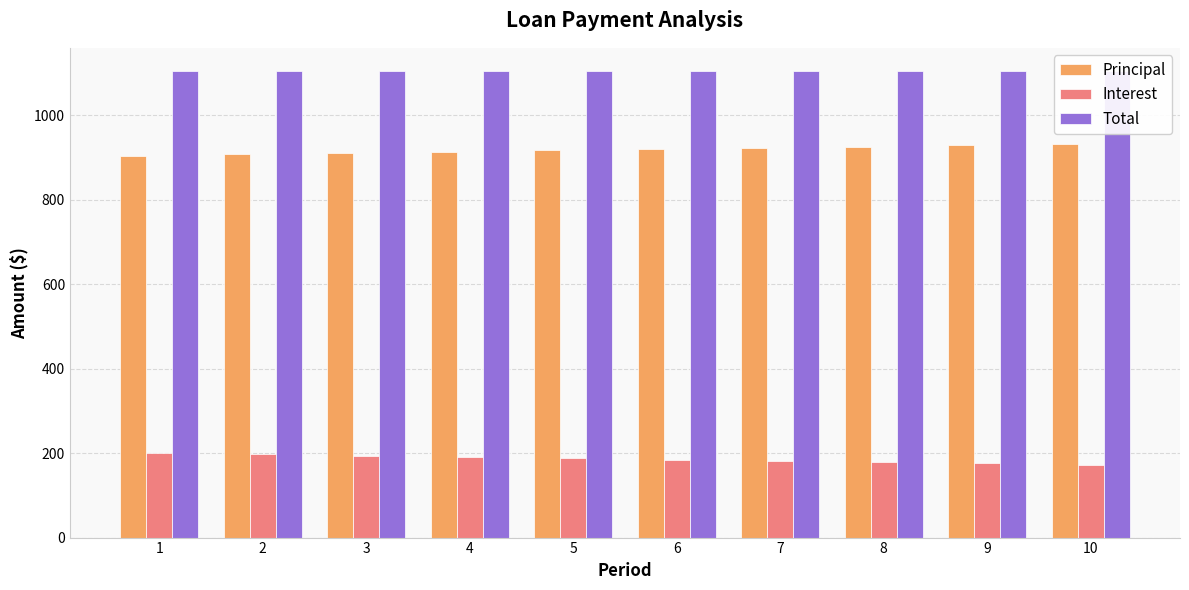

What is the average value of the Interest series?

186.3